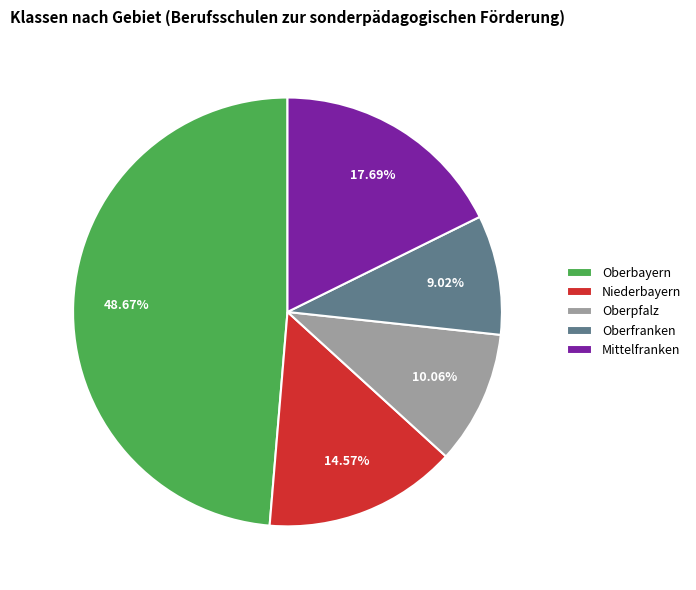

To the nearest percent, what is the difference between the Oberpfalz and Oberbayern slice percentages?

39%